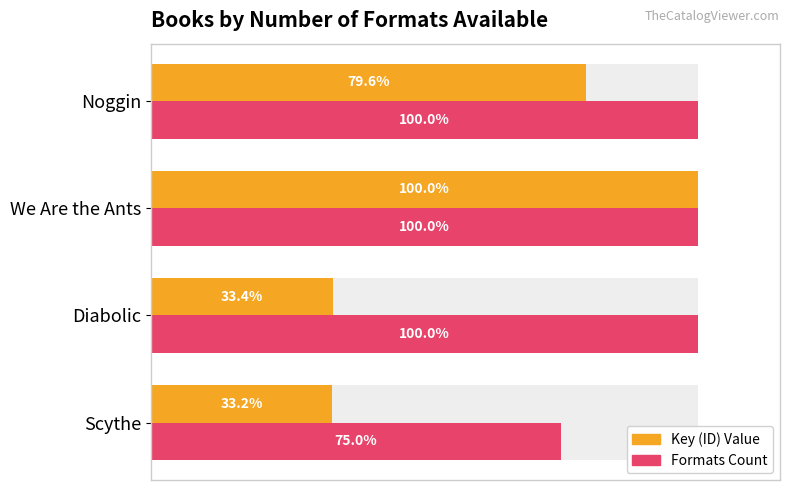

The Key (ID) Value series shows 100.0 at We Are the Ants. True or false?

True